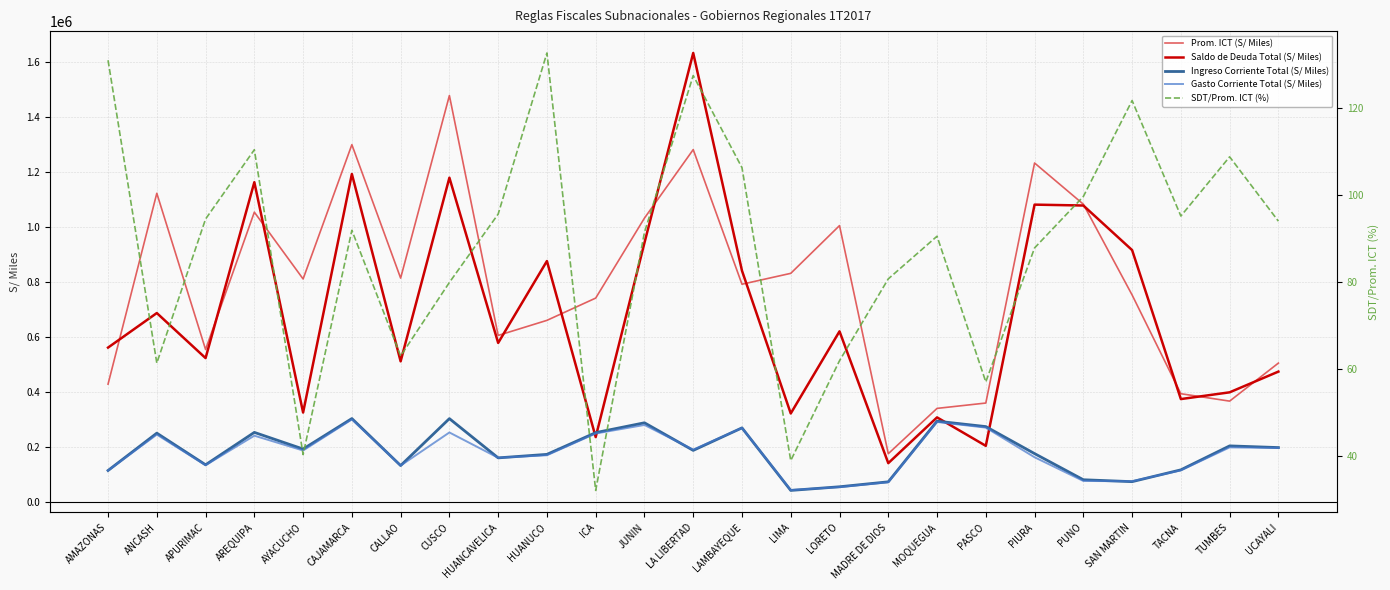

At LIMA, list the series in order from smallest to largest.

SDT/Prom. ICT (%), Ingreso Corriente Total (S/ Miles), Gasto Corriente Total (S/ Miles), Saldo de Deuda Total (S/ Miles), Prom. ICT (S/ Miles)